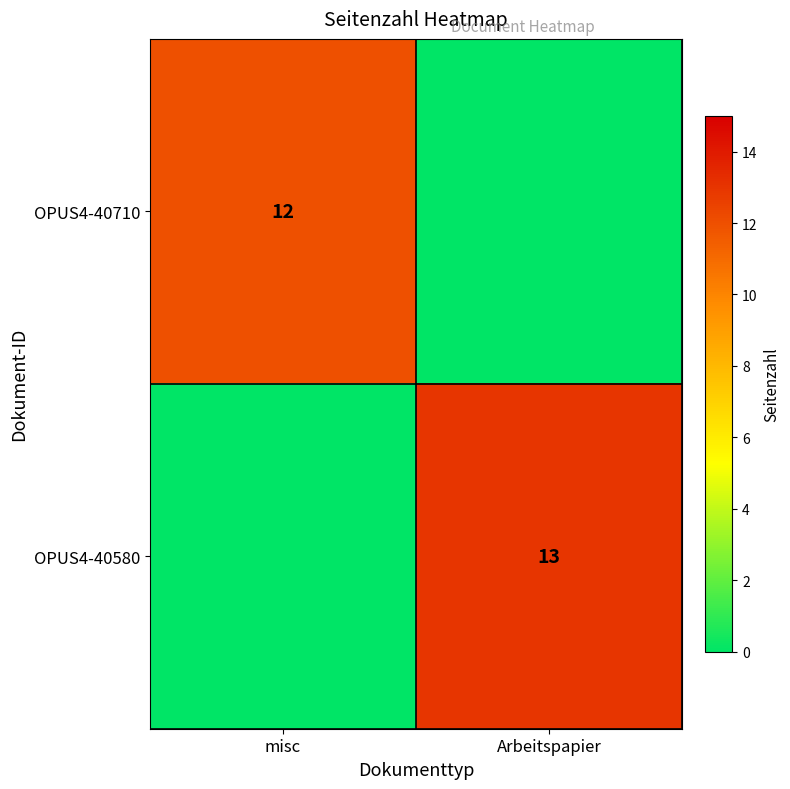

Is it true that OPUS4-40580 equals 13 at Arbeitspapier?

True